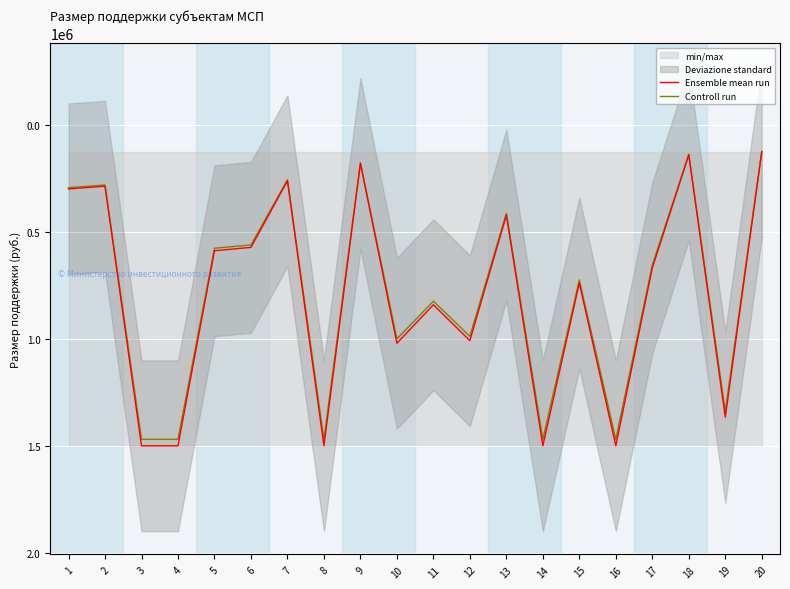

At how many categories does at least one series exceed 126630?

19